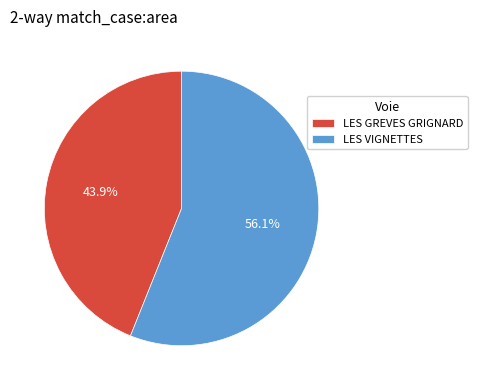

Is it true that LES VIGNETTES is 56% of the pie?

True